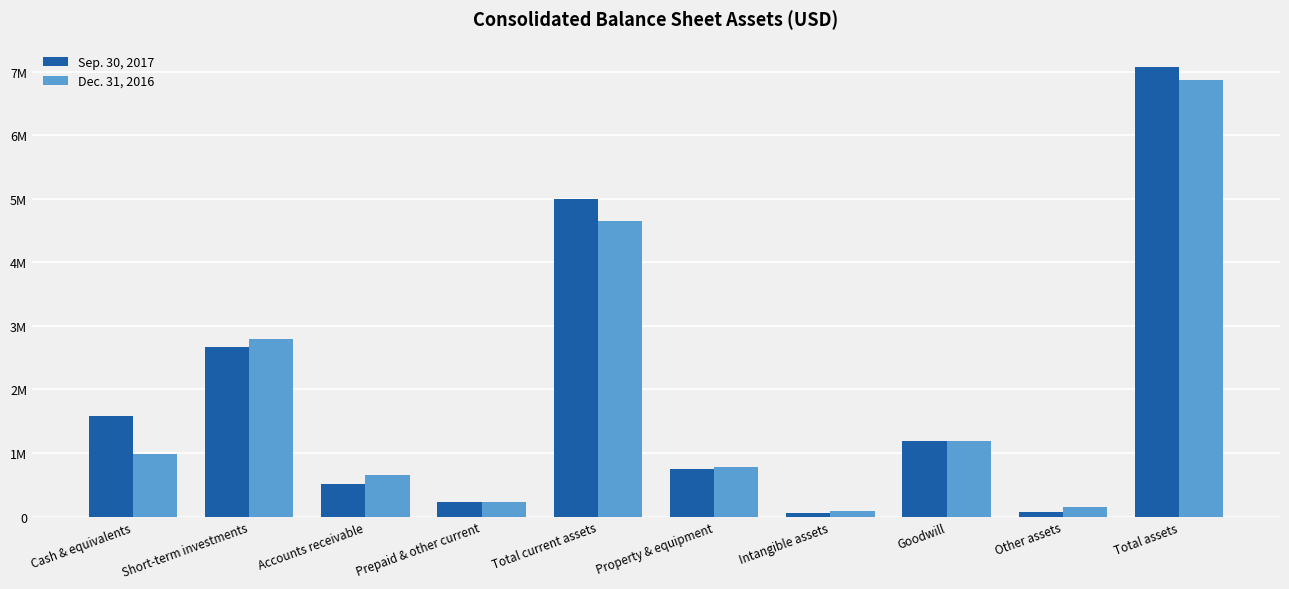

List the series in order of their peak value, highest first.

Sep. 30, 2017, Dec. 31, 2016